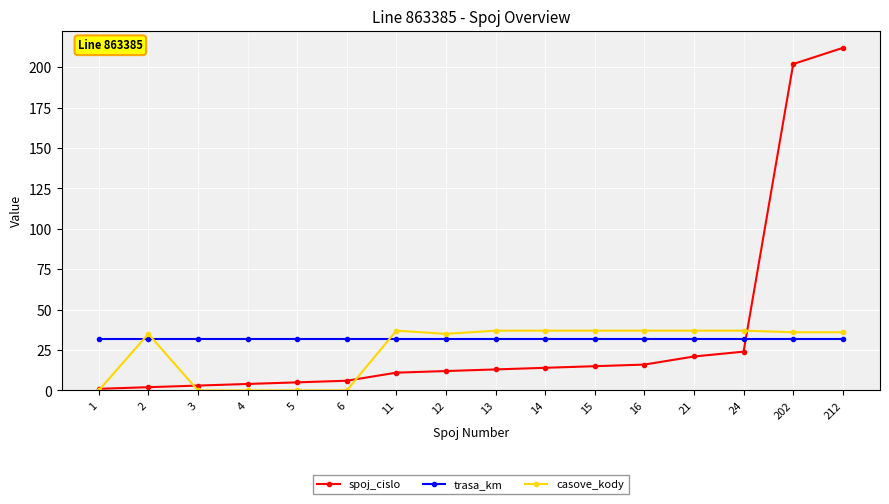

Rank the series at 5 from highest to lowest value.

trasa_km, spoj_cislo, casove_kody